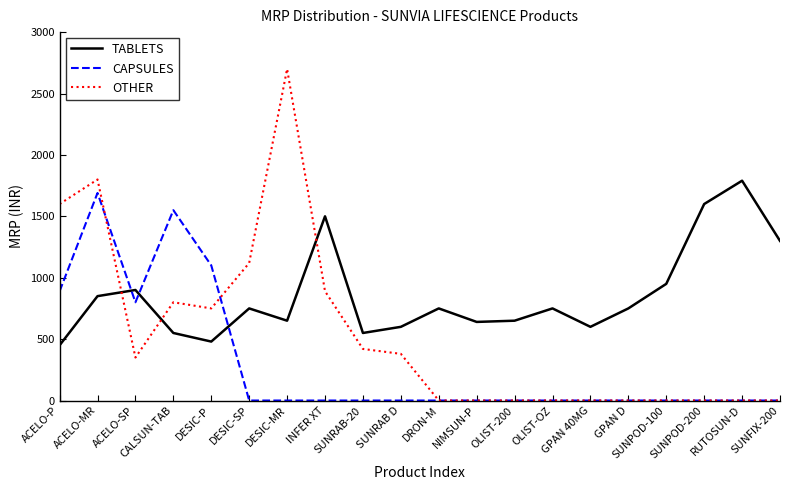

The value of CAPSULES at ACELO-MR is 1690. True or false?

True